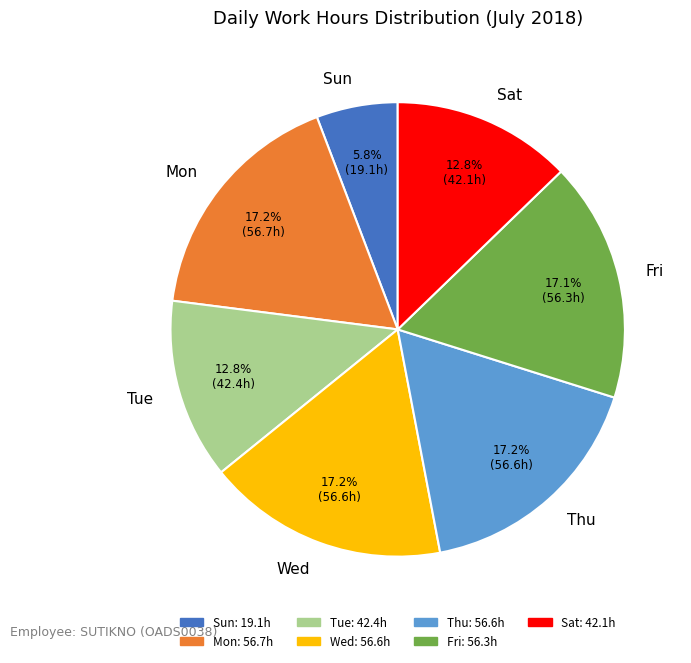

Does Tue represent more than half of the total?

No